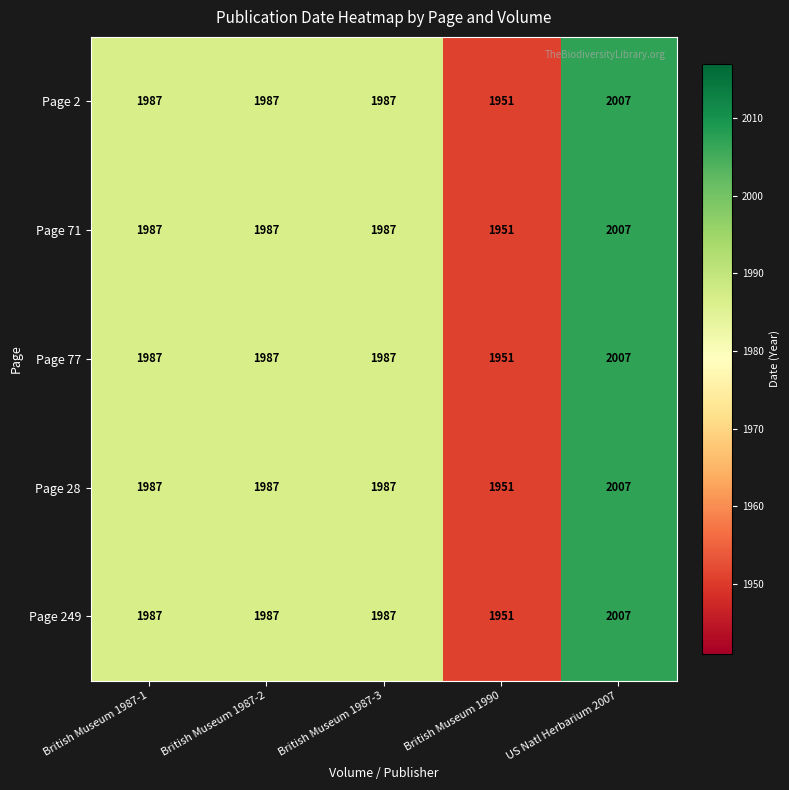

What is the total value across all series at British Museum 1987-1?

9935